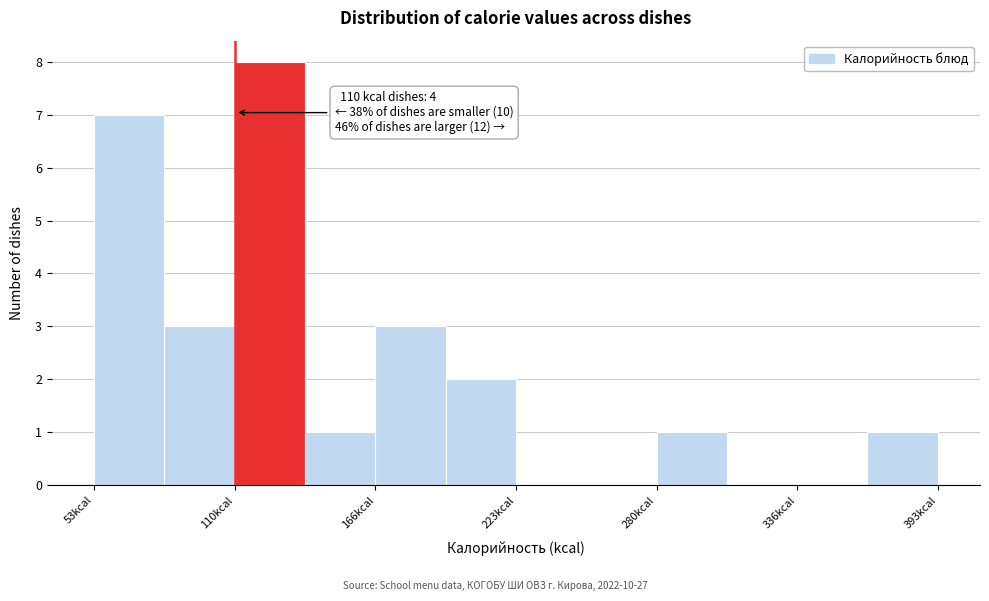

Around what value on the x-axis is the tallest bar? Give the approximate position of its centre, as read against the axis.

120